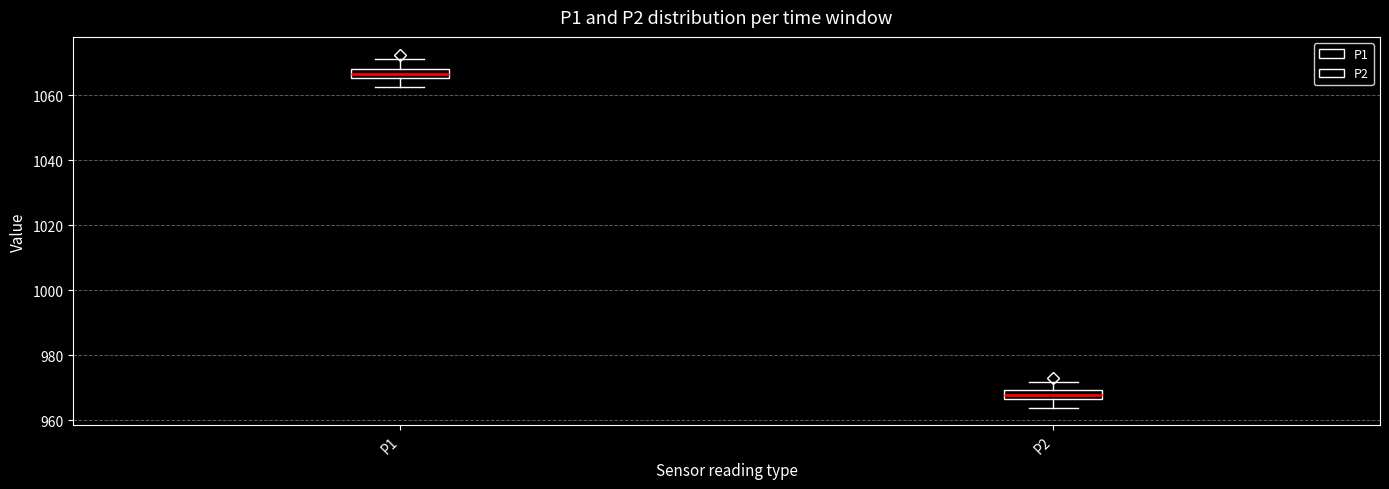

Where is the lower edge of the box for P2 on the y-axis? The values are not printed on the chart, so give them approximately, as read against the axis.

966